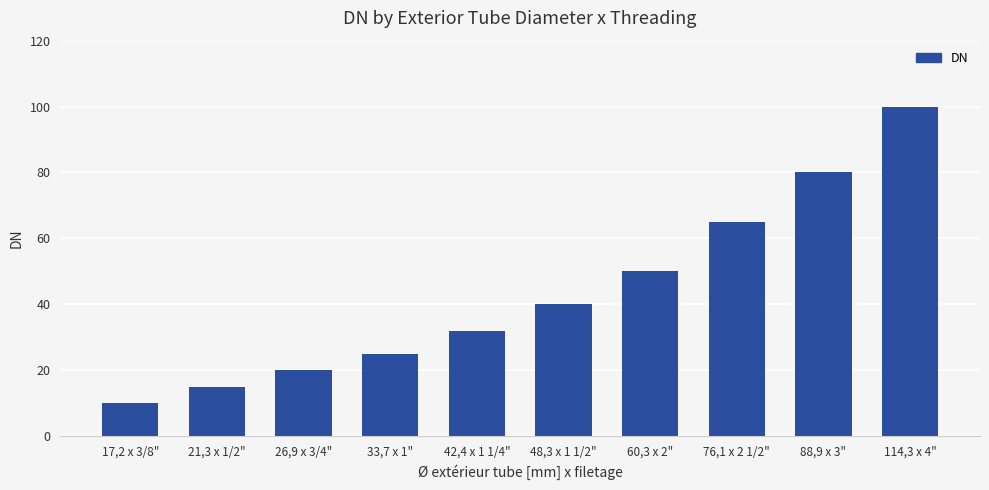

What is the difference between the maximum and second lowest values?

85